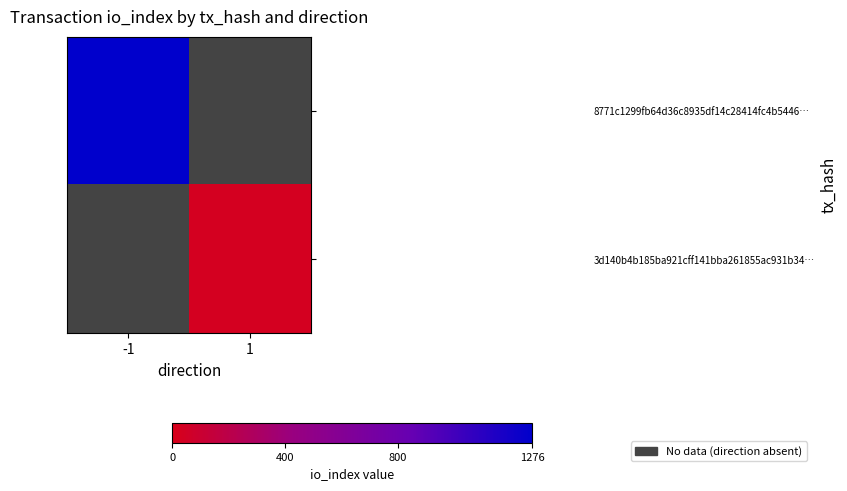

True or false: 3d140b4b185ba921cff141bba261855ac931b34… has a value of 32.0 at 1.

True